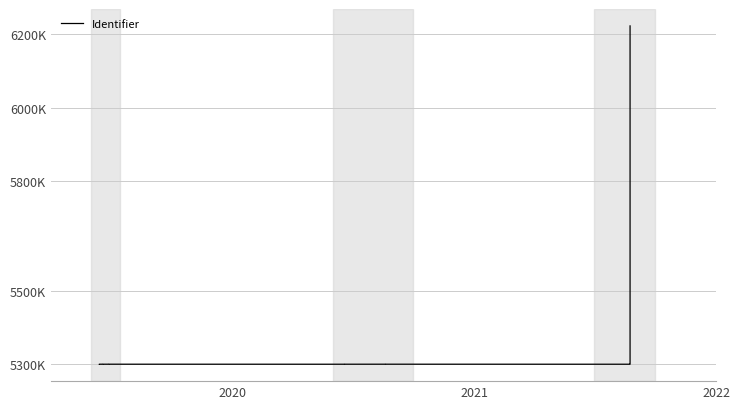

Is it true that the value at 14 is 2265658?

False